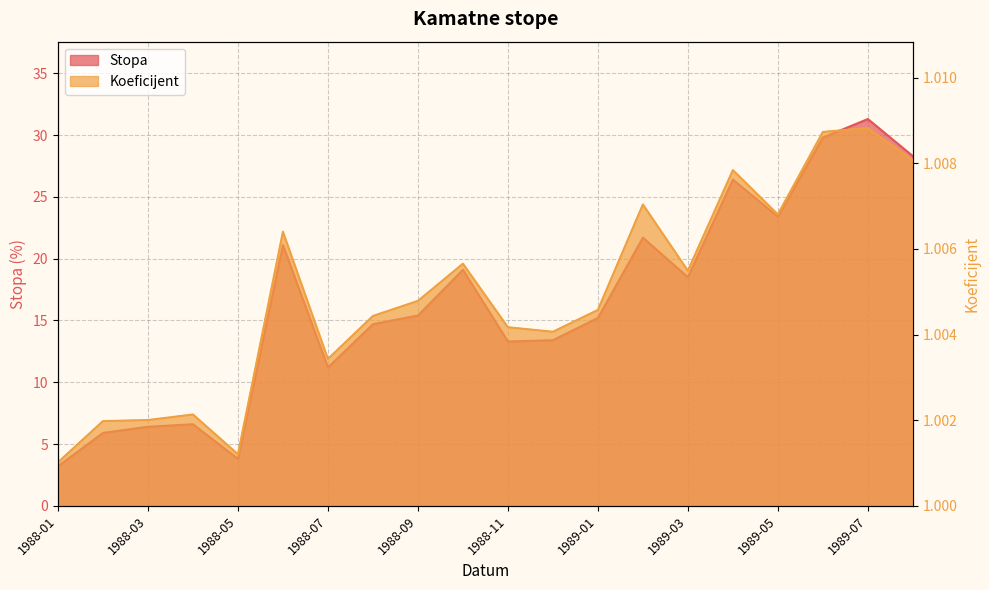

True or false: Koeficijent and Stopa cross at least once.

False